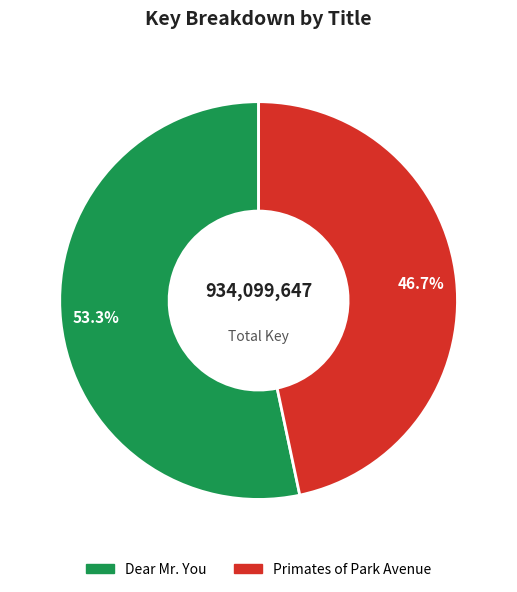

Which has a higher value, Dear Mr. You or Primates of Park Avenue?

Dear Mr. You